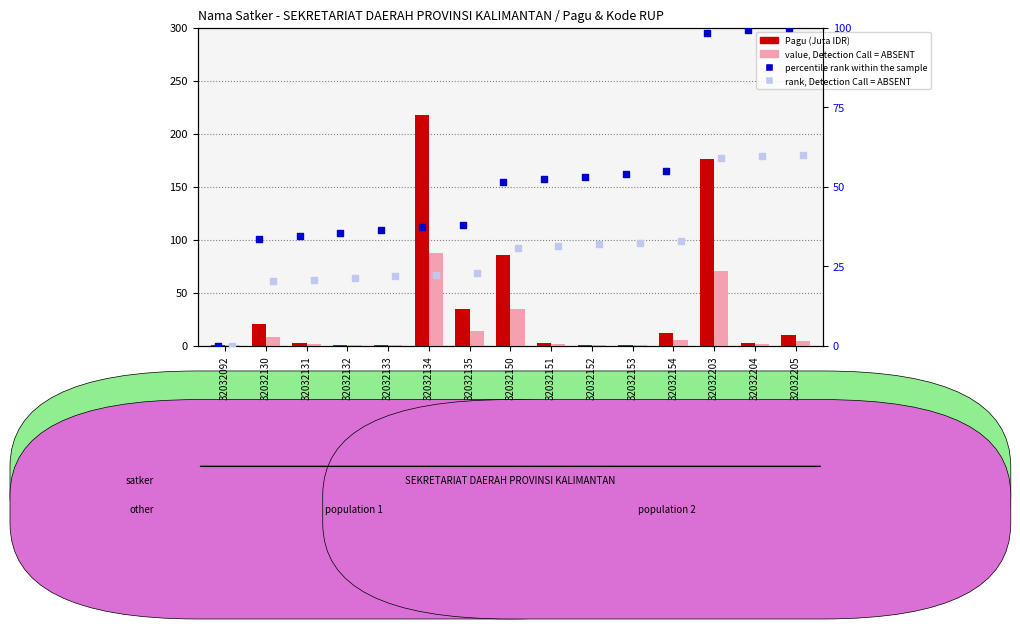

Which series has the largest Y range (max minus min)?

Pagu (Juta IDR)